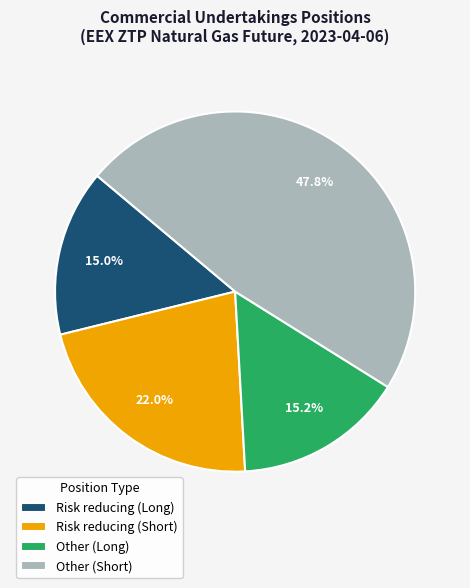

How many segments does this pie chart have?

4